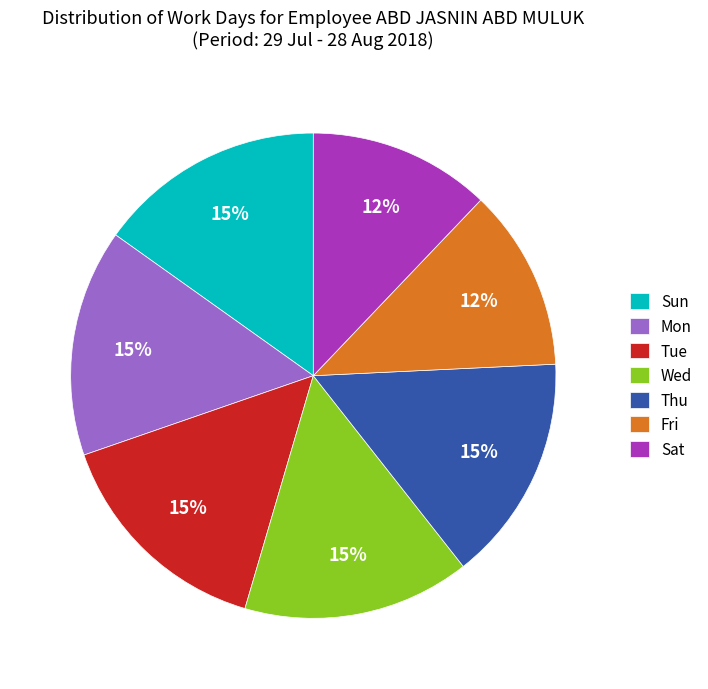

Do Tue and Sat together represent more than half of the pie?

No